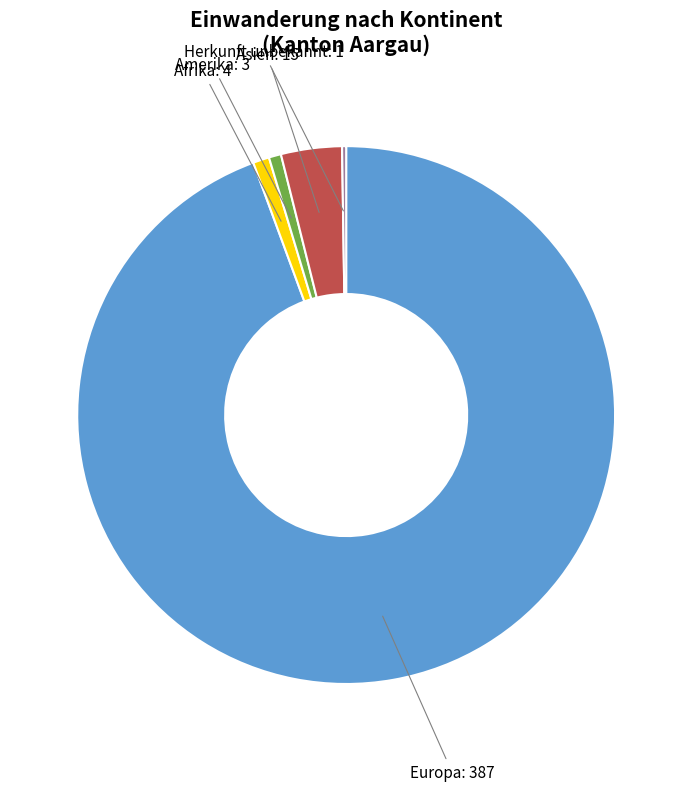

Is there any slice that represents more than half of the pie?

Yes